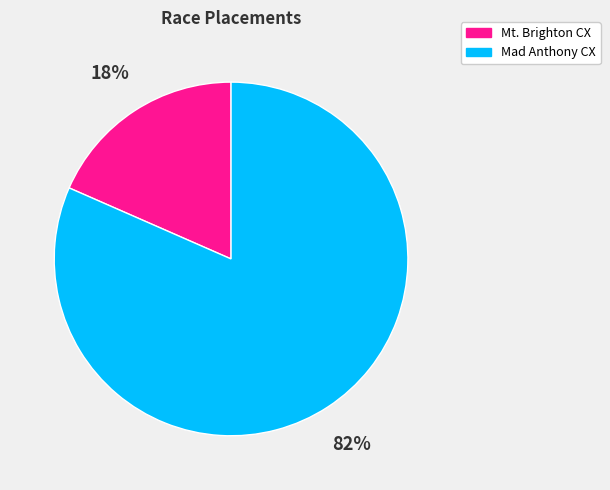

Do Mt. Brighton CX and Mad Anthony CX together represent more than half of the pie?

Yes